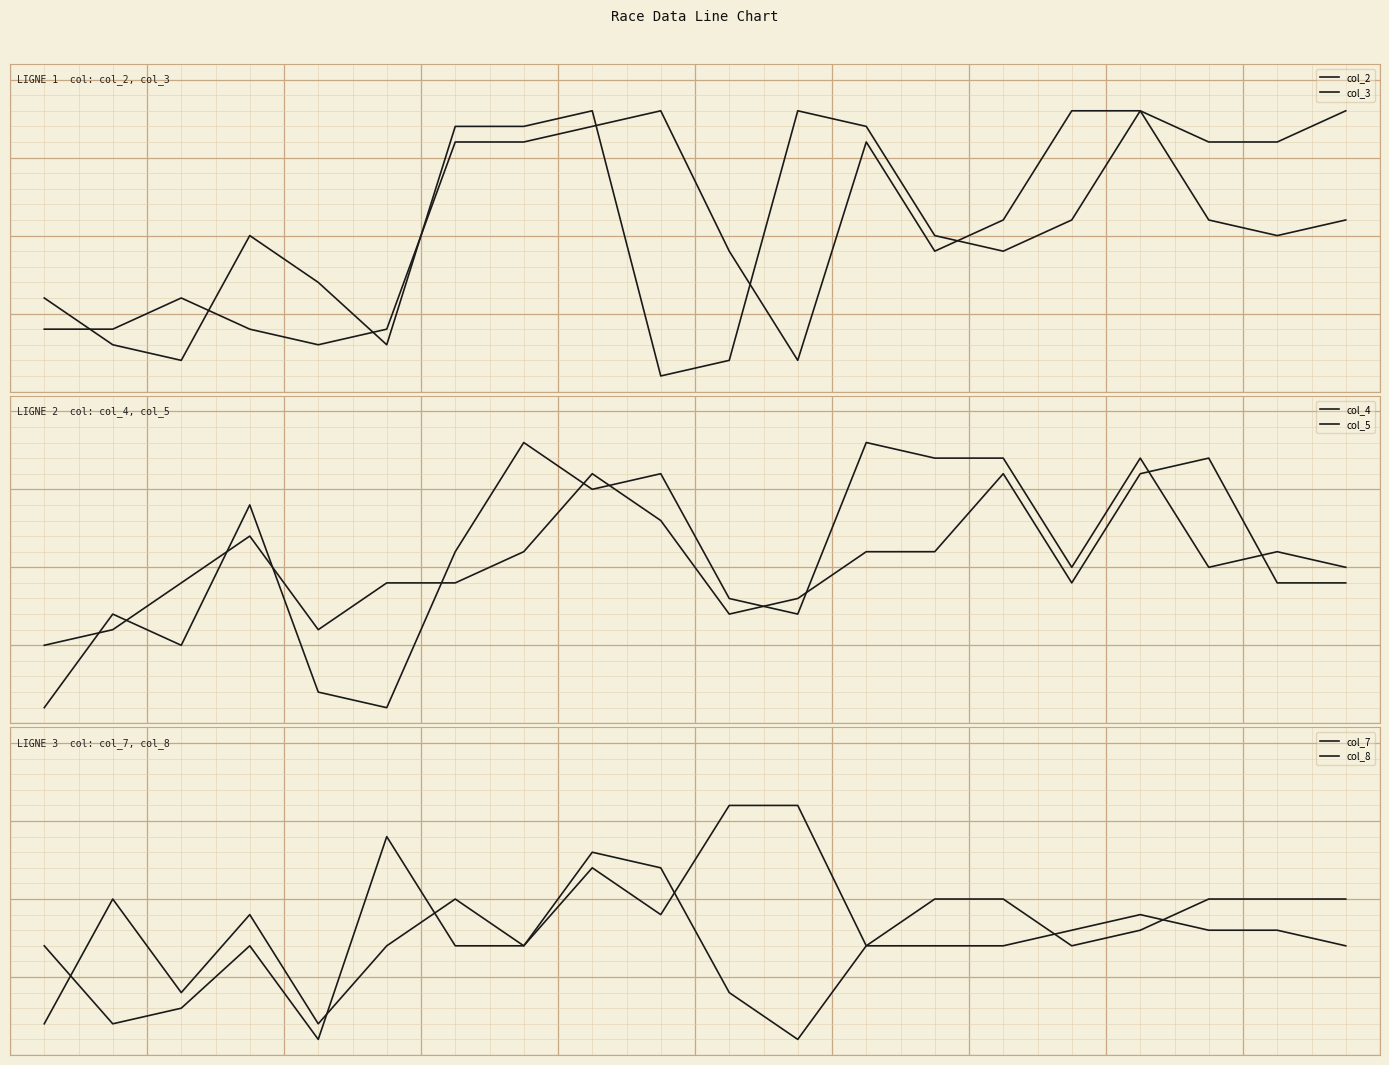

Reading left to right, list all the values displayed in this chart.

col_2: 6	3	2	10	7	3	17	17	18	1	2	18	17	10	9	11	18	11	10	11
col_3: 4	4	6	4	3	4	16	16	17	18	9	2	16	9	11	18	18	16	16	18
col_4: 5	6	9	12	6	9	9	11	16	13	7	8	11	11	16	9	16	17	9	9
col_5: 1	7	5	14	2	1	11	18	15	16	8	7	18	17	17	10	17	10	11	10
col_7: 2	10	4	9	2	7	10	7	13	12	4	1	7	10	10	7	8	10	10	10
col_8: 7	2	3	7	1	14	7	7	12	9	16	16	7	7	7	8	9	8	8	7